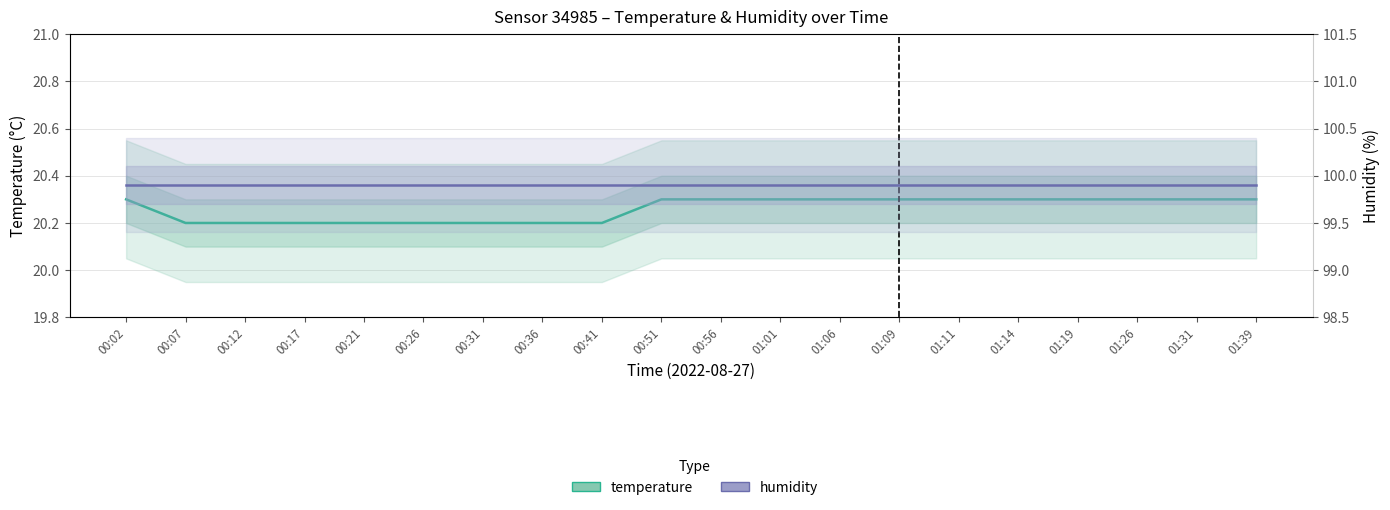

What is the average value of the humidity series?

99.9